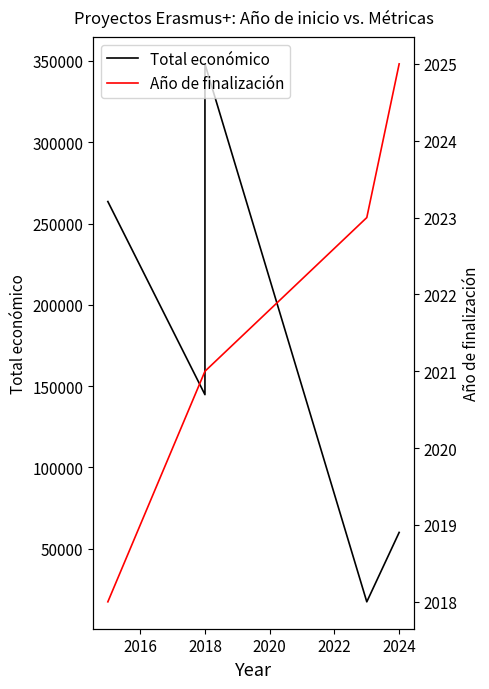

What is the value of the Total económico point at the 2nd from the left?

144750